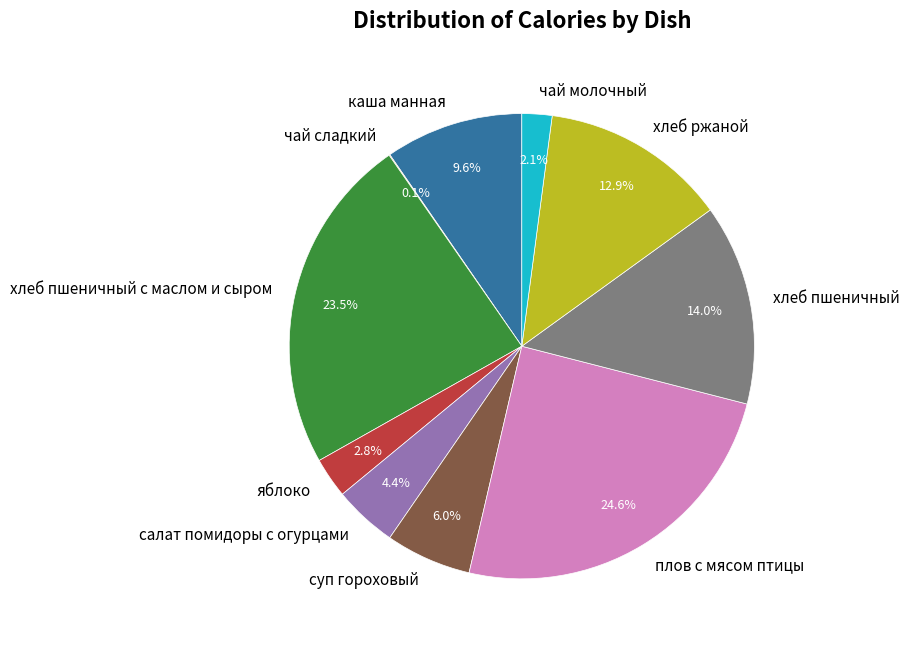

Which slice is the largest?

плов с мясом птицы